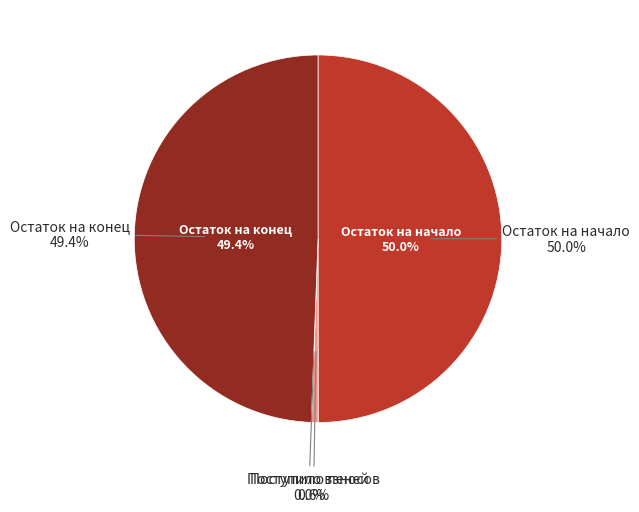

How much of the chart is everything except Строительный контроль?

100.0%